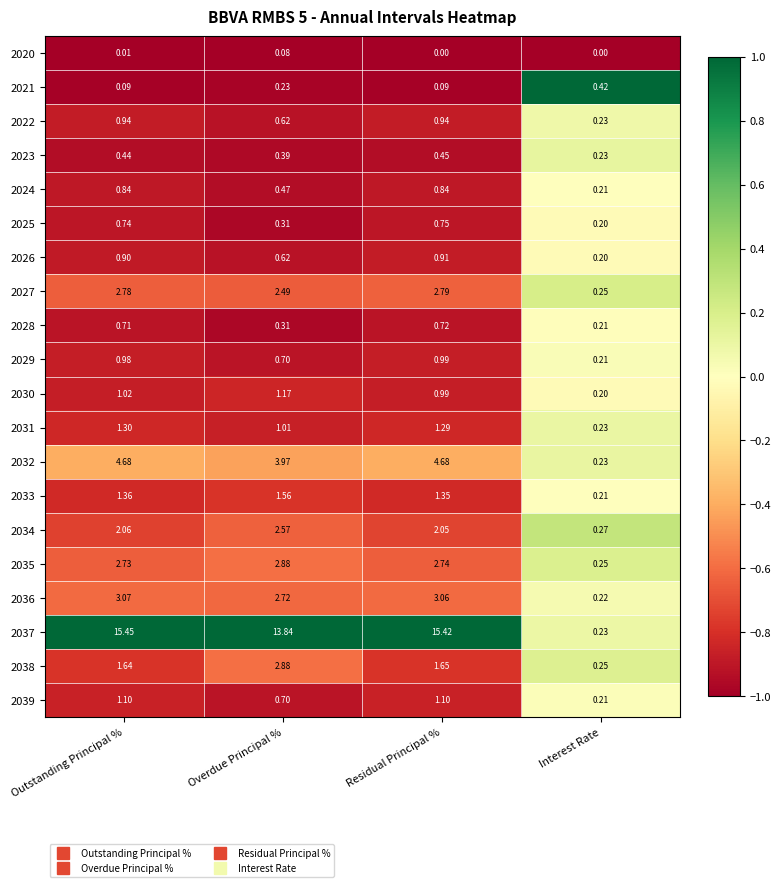

What is the total value across all series at Overdue Principal %?

39.5